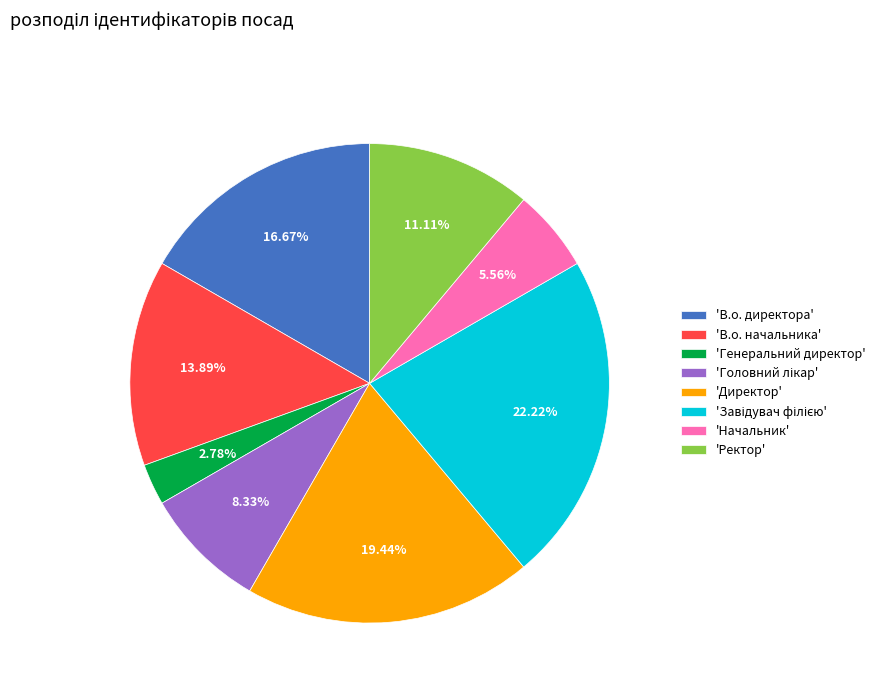

Combined, do 'Директор' and 'Начальник' account for over 50%?

No